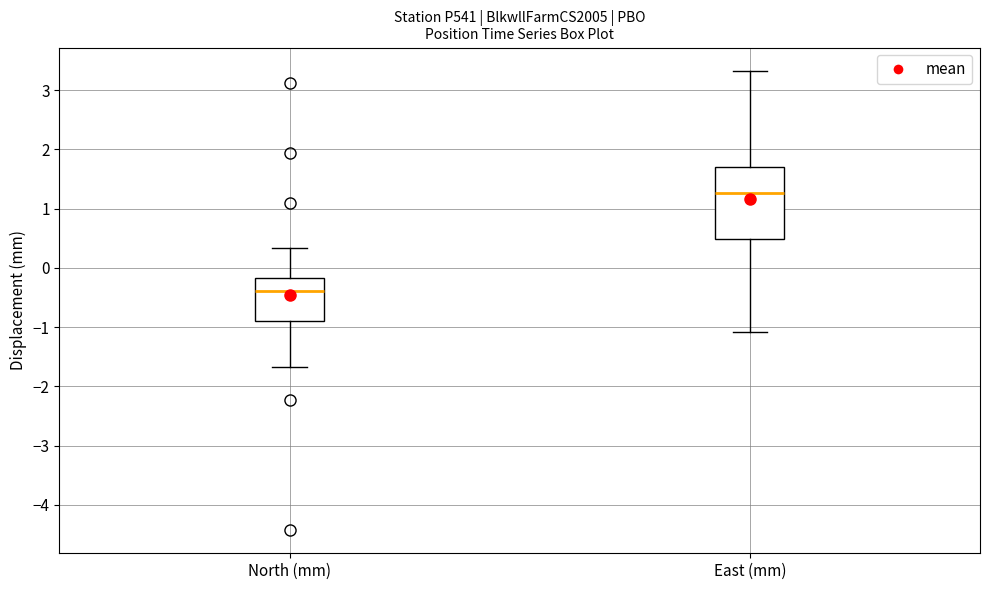

Reading left to right, transcribe this box plot: for each box, give where its median line is, the range the box spans, and where its two whiskers end, as read against the y-axis. The values are not printed on the chart, so give them approximately, as read against the axis.

North (mm): median -0.4, box -0.9 to -0.2, whiskers -1.7 to 0.3
East (mm): median 1.3, box 0.5 to 1.7, whiskers -1.1 to 3.3